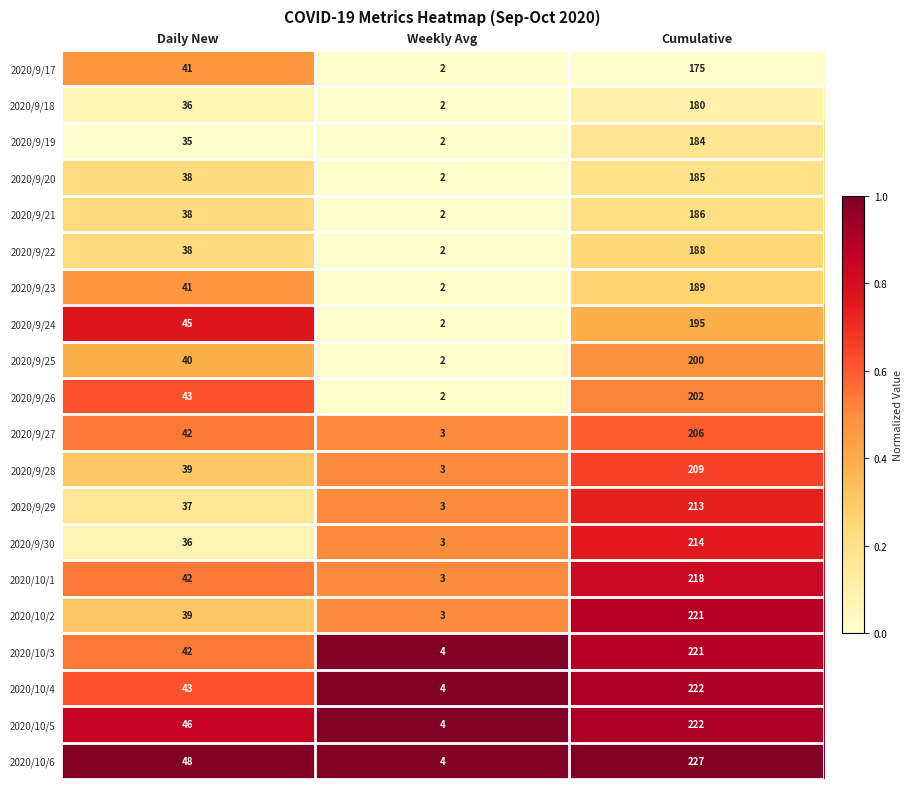

List the labels in order of 2020/9/17 value, largest first.

Cumulative, Daily New, Weekly Avg